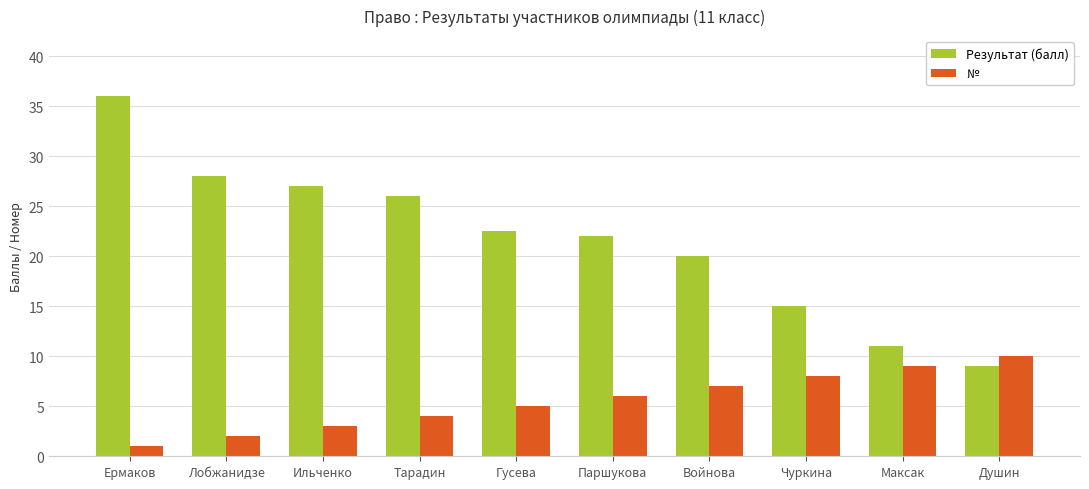

Count the № values in the range 3 to 8.

6